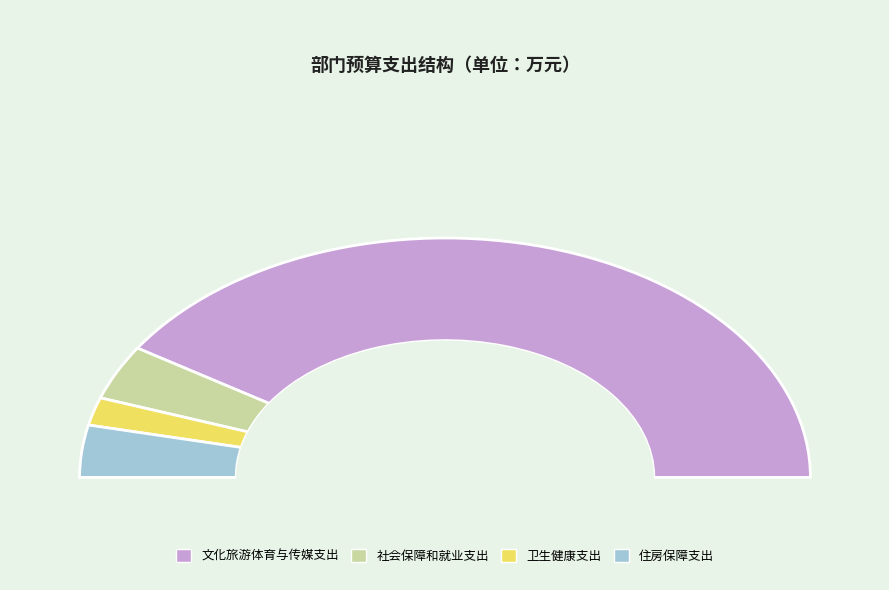

The 住房保障支出 slice represents 1% of the pie. True or false?

False